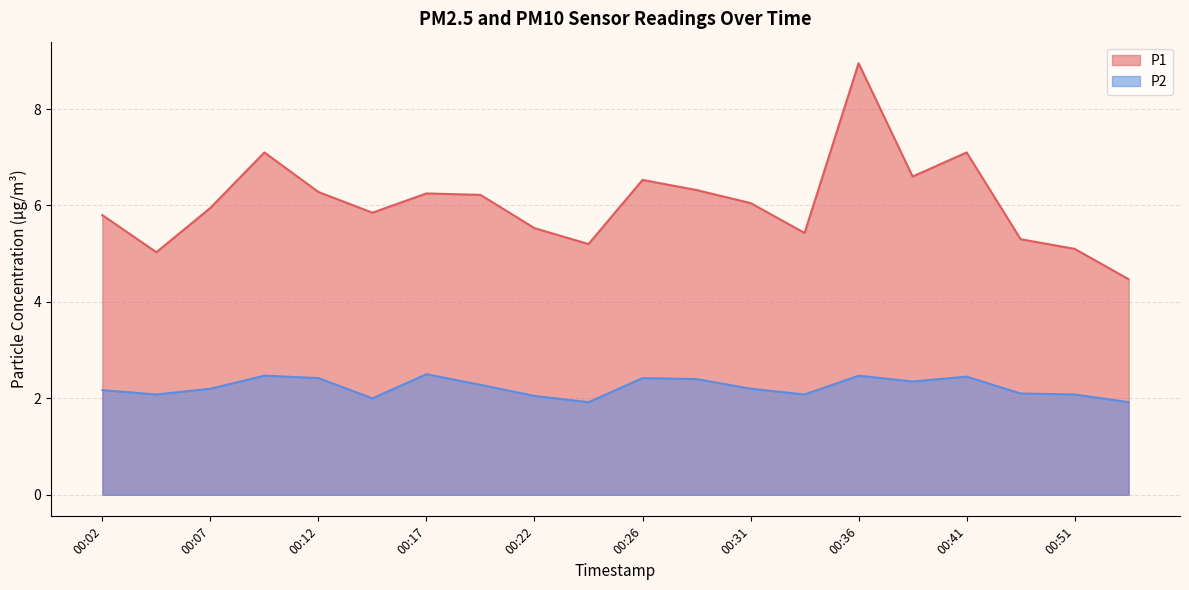

Is it true that P1 equals 5.8 at 00:02?

True